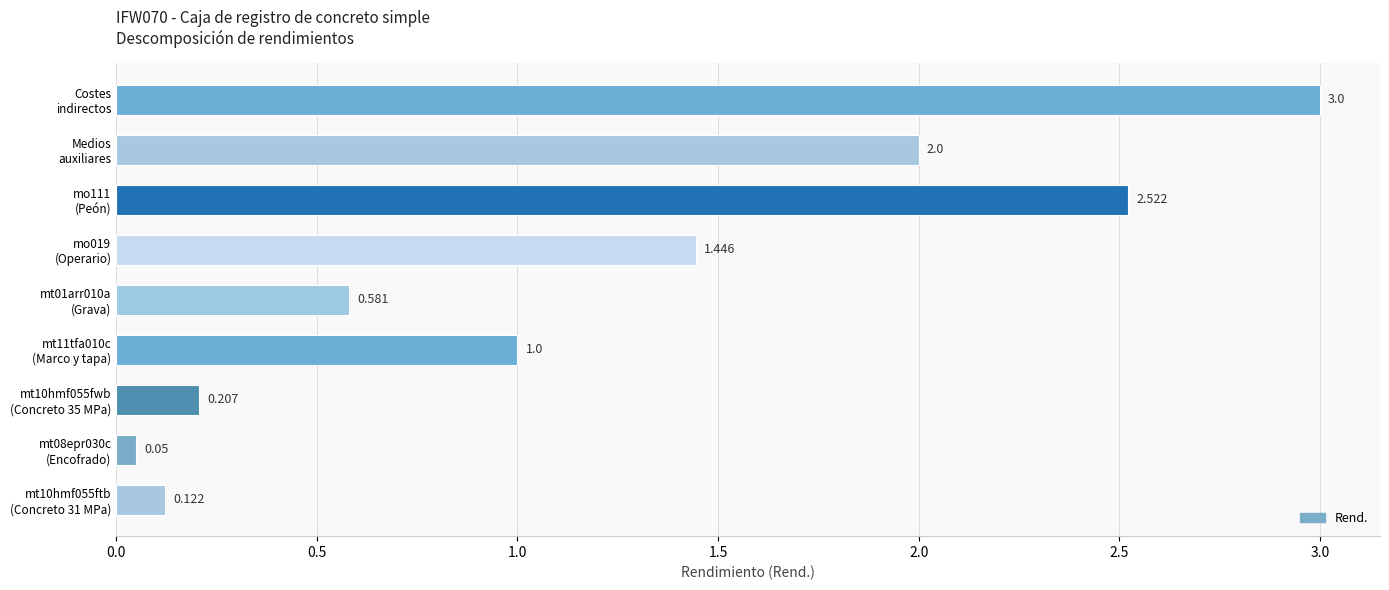

How many distinct data groups are displayed?

1